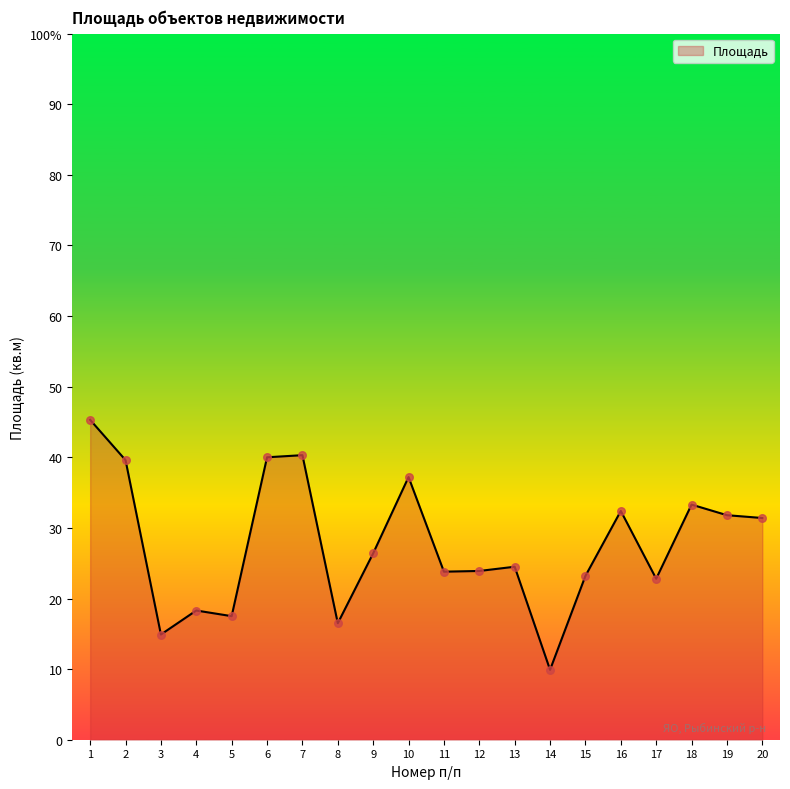

Between 2 and 9, which is larger?

2